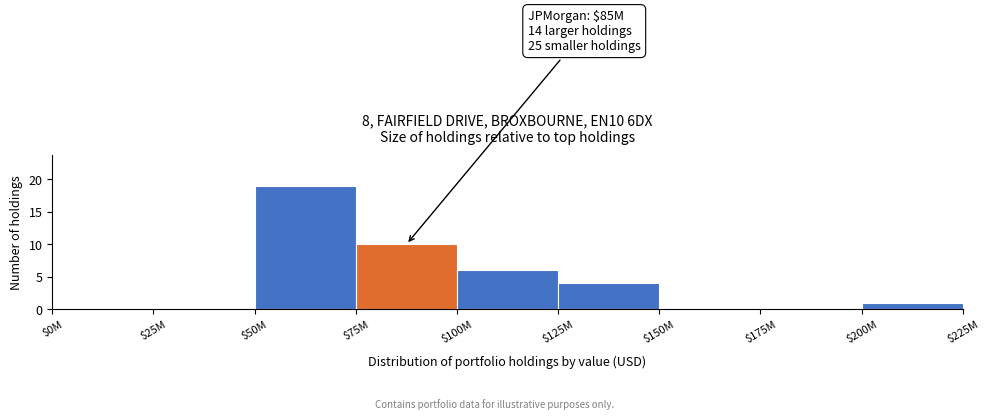

At which label is the value closest to 9?

$75M